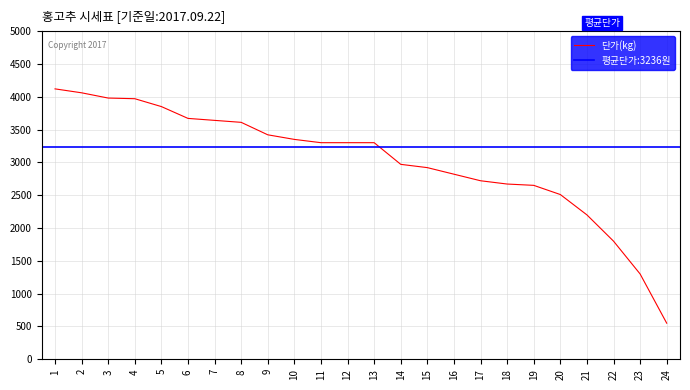

Is this an area chart (filled region under the line)?

No